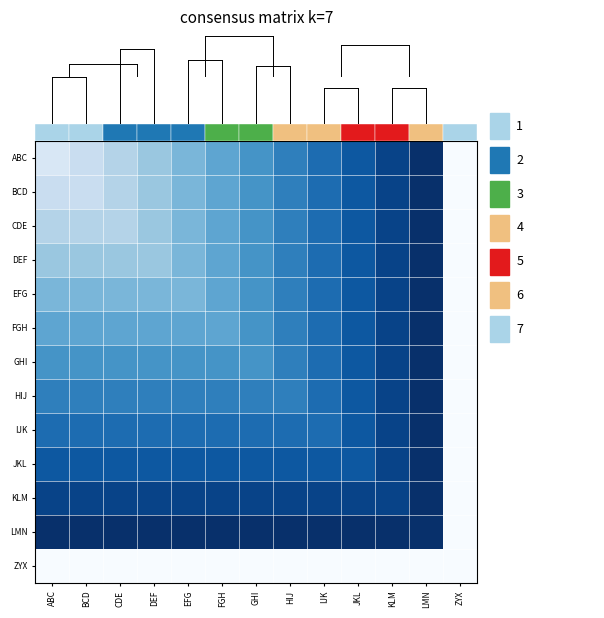

How many positive values does the EFG series have?

12